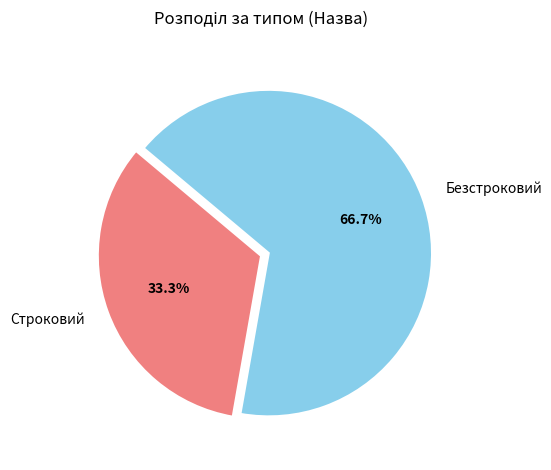

How many segments does this pie chart have?

2